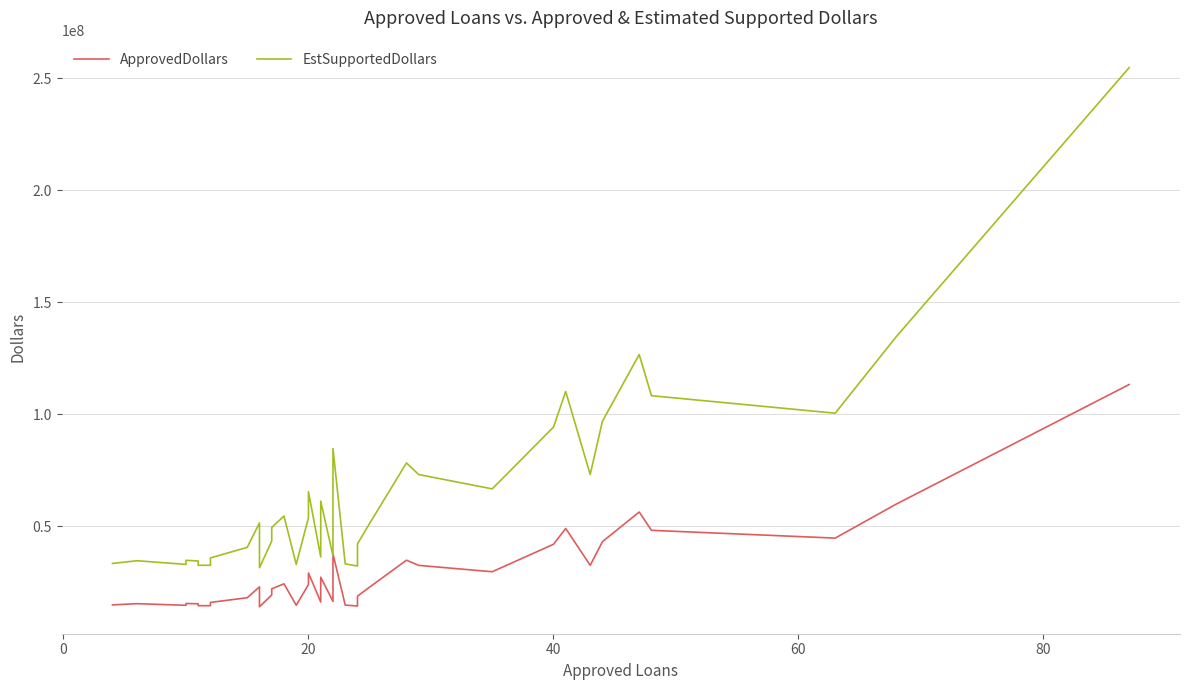

Rank the series by their average value, from highest to lowest.

EstSupportedDollars, ApprovedDollars